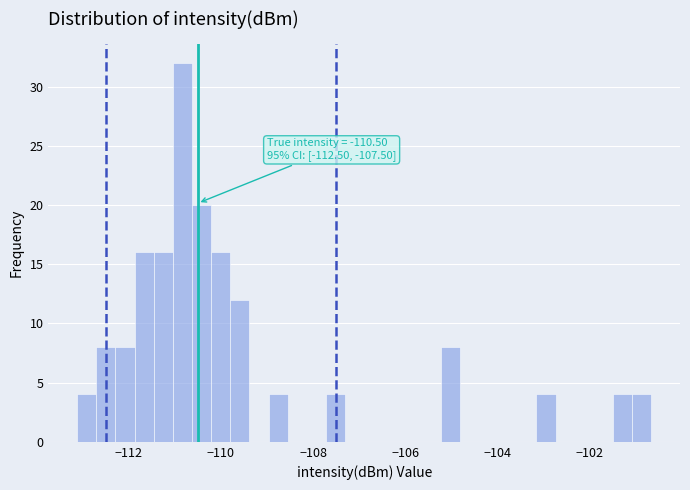

Around what value on the x-axis is the tallest bar? Give the approximate position of its centre, as read against the axis.

-110.8